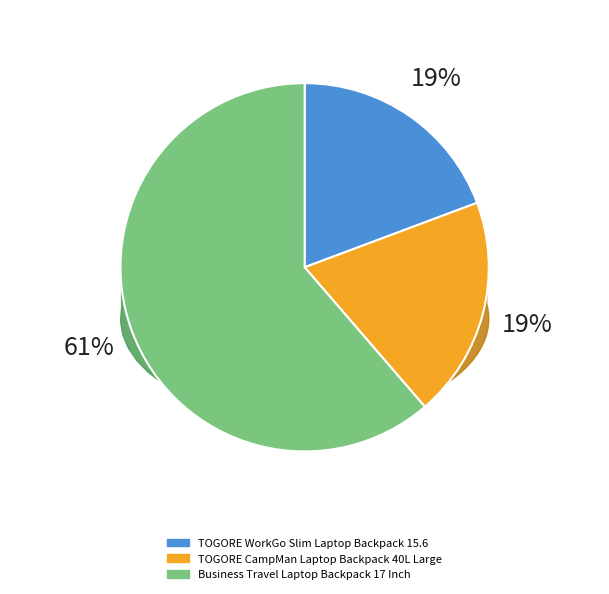

Is it true that TOGORE WorkGo Slim Laptop Backpack 15.6 is 19% of the pie?

True